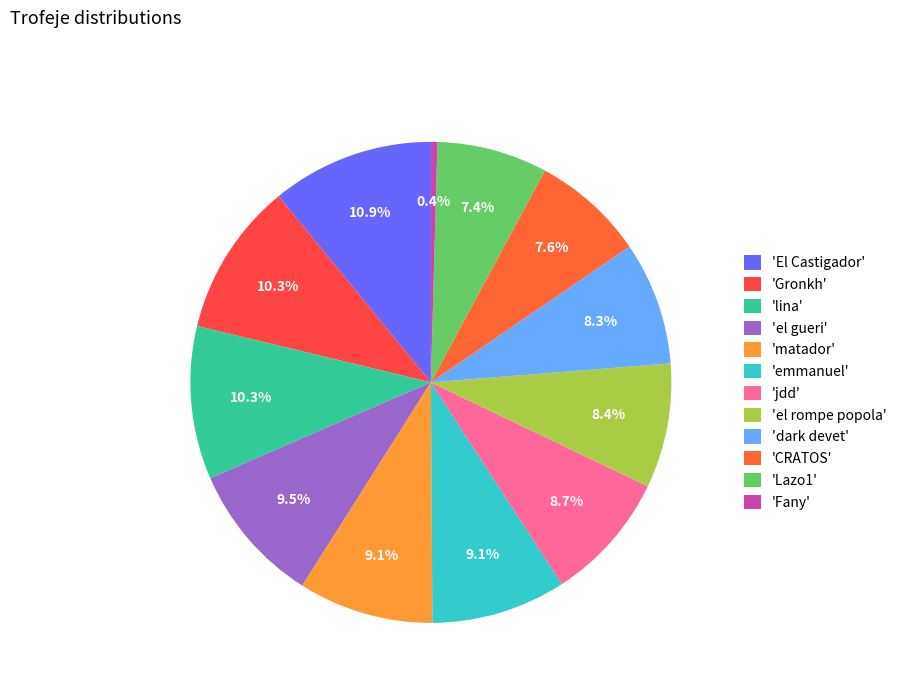

How many slices are in this pie chart?

12